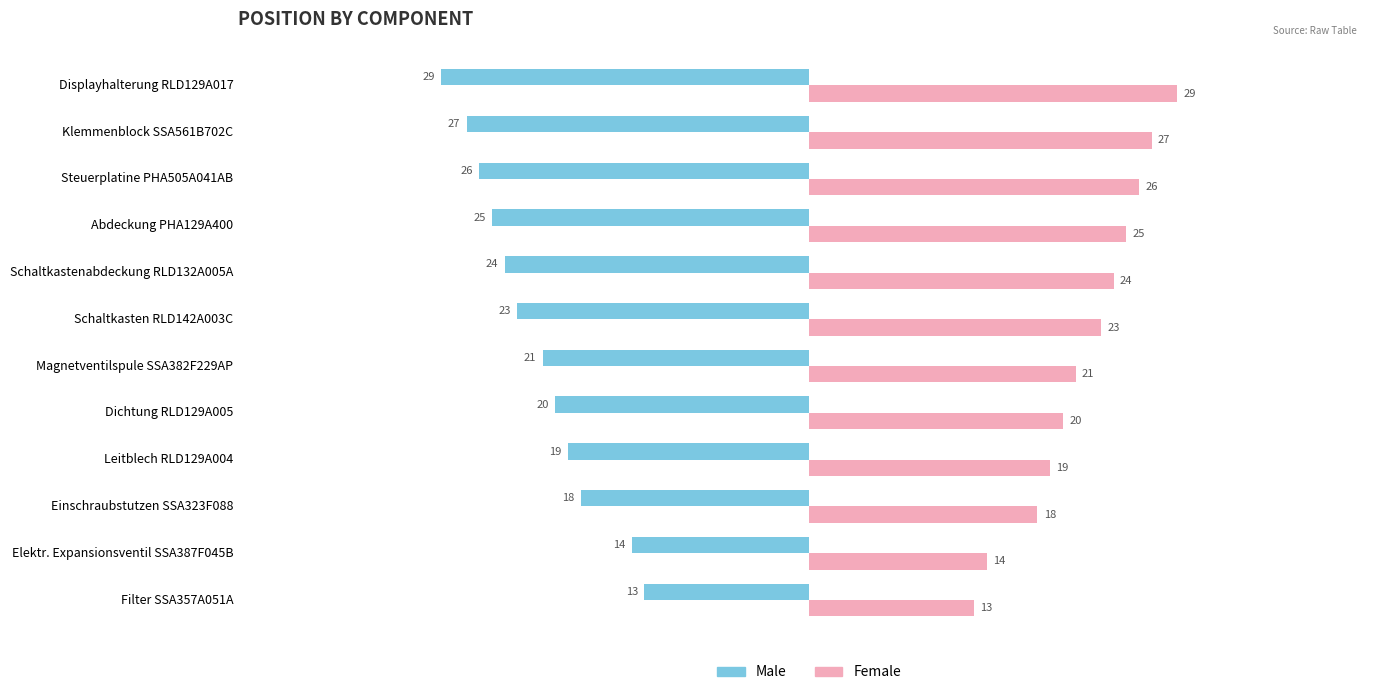

What is the average value of the Male series?

-22